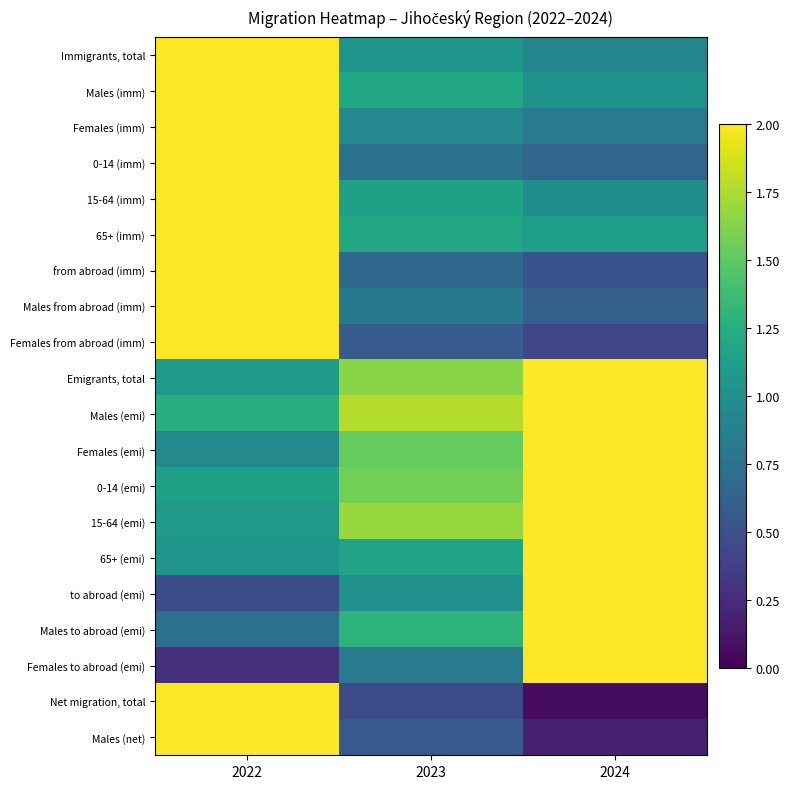

Reading left to right, list all the values displayed in this chart.

Immigrants, total: 2022=2.0	2023=1.1	2024=0.9
Males (imm): 2022=2.0	2023=1.2	2024=1.0
Females (imm): 2022=2.0	2023=0.9	2024=0.8
0-14 (imm): 2022=2.0	2023=0.7	2024=0.7
15-64 (imm): 2022=2.0	2023=1.1	2024=1.0
65+ (imm): 2022=2.0	2023=1.2	2024=1.1
from abroad (imm): 2022=2.0	2023=0.7	2024=0.5
Males from abroad (imm): 2022=2.0	2023=0.8	2024=0.6
Females from abroad (imm): 2022=2.0	2023=0.6	2024=0.4
Emigrants, total: 2022=1.1	2023=1.6	2024=2.0
Males (emi): 2022=1.3	2023=1.8	2024=2.0
Females (emi): 2022=0.9	2023=1.5	2024=2.0
0-14 (emi): 2022=1.1	2023=1.6	2024=2.0
15-64 (emi): 2022=1.1	2023=1.7	2024=2.0
65+ (emi): 2022=1.0	2023=1.2	2024=2.0
to abroad (emi): 2022=0.5	2023=1.0	2024=2.0
Males to abroad (emi): 2022=0.7	2023=1.3	2024=2.0
Females to abroad (emi): 2022=0.3	2023=0.8	2024=2.0
Net migration, total: 2022=2.0	2023=0.5	2024=0.1
Males (net): 2022=2.0	2023=0.6	2024=0.2